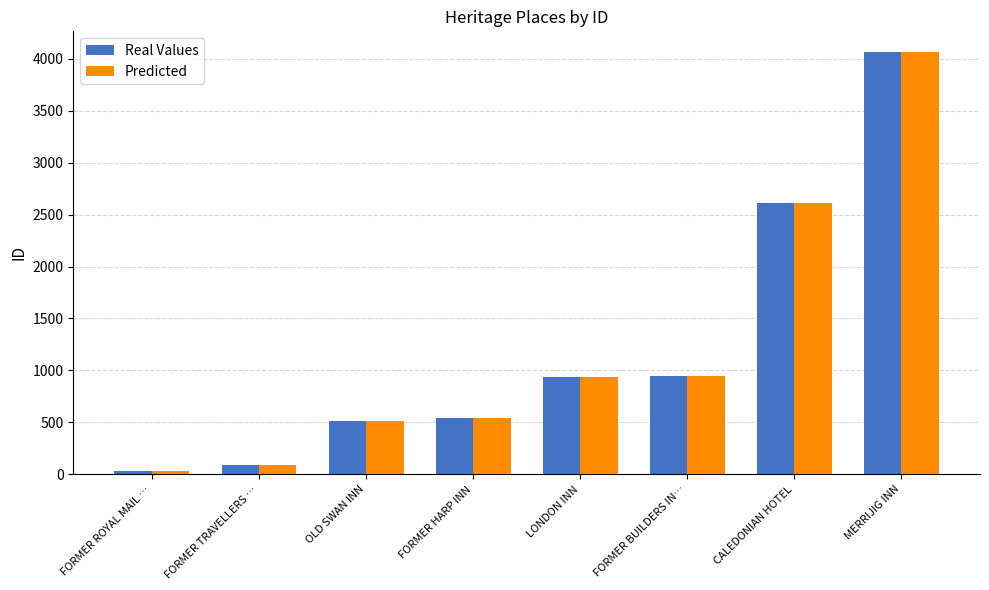

What is the difference between the Predicted values at OLD SWAN INN and CALEDONIAN HOTEL?

2096